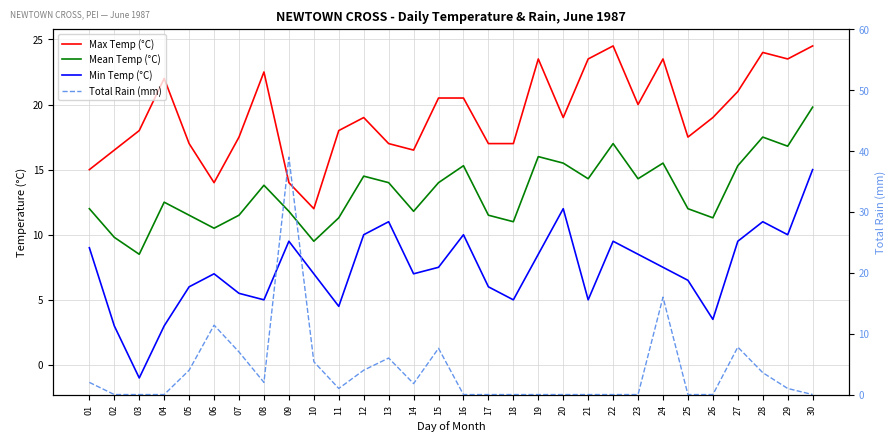

At which category is the sum across all series the highest?

09